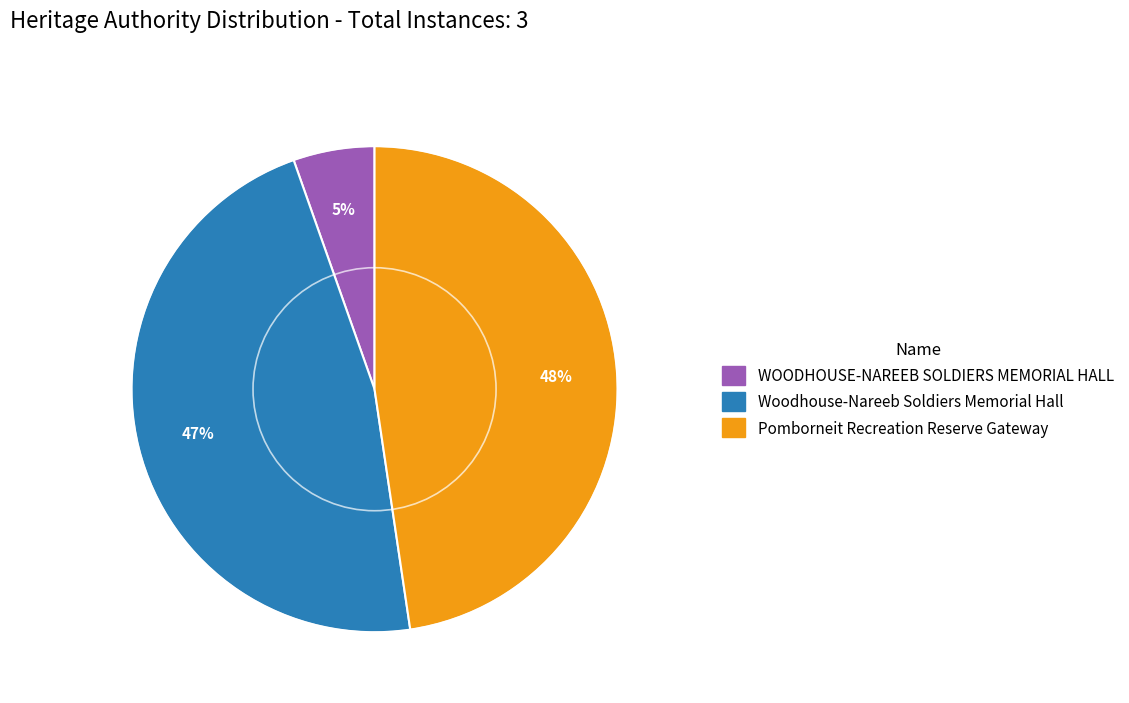

How many segments does this pie chart have?

3